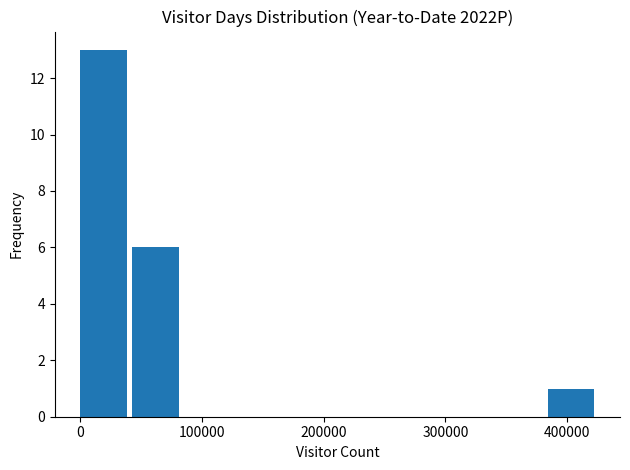

Reading left to right, transcribe this chart: for each bar, give the range it covers on the x-axis and its height. Neither the bar edges nor the heights are printed on the chart, so give them approximately, as read against the axes.

0 to 40000: 13
40000 to 90000: 6
90000 to 130000: 0
130000 to 170000: 0
170000 to 210000: 0
210000 to 260000: 0
260000 to 300000: 0
300000 to 340000: 0
340000 to 380000: 0
380000 to 430000: 1